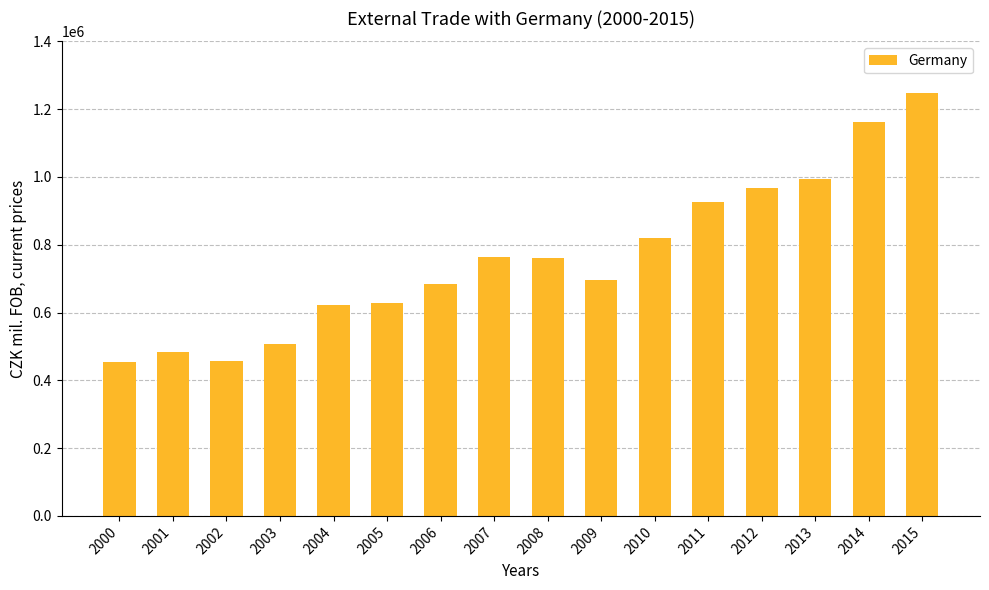

Are the bars horizontal?

No